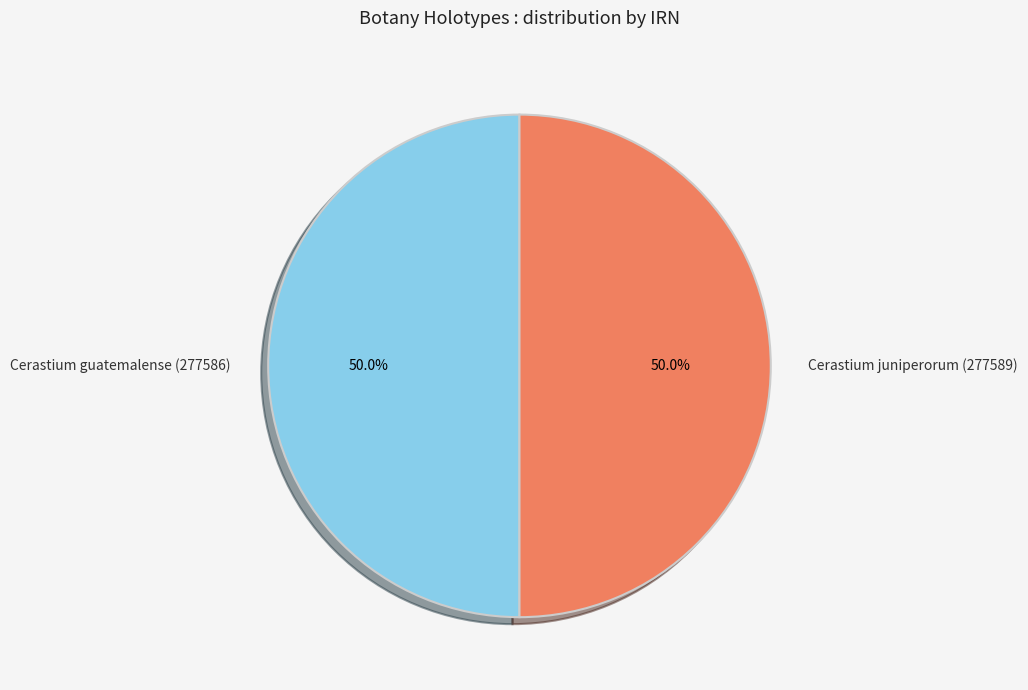

Combined, do Cerastium juniperorum (277589) and Cerastium guatemalense (277586) account for over 50%?

Yes